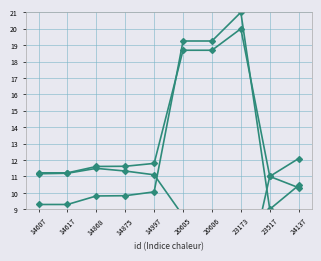

Which has a higher value, 23173 or 23517?

23173